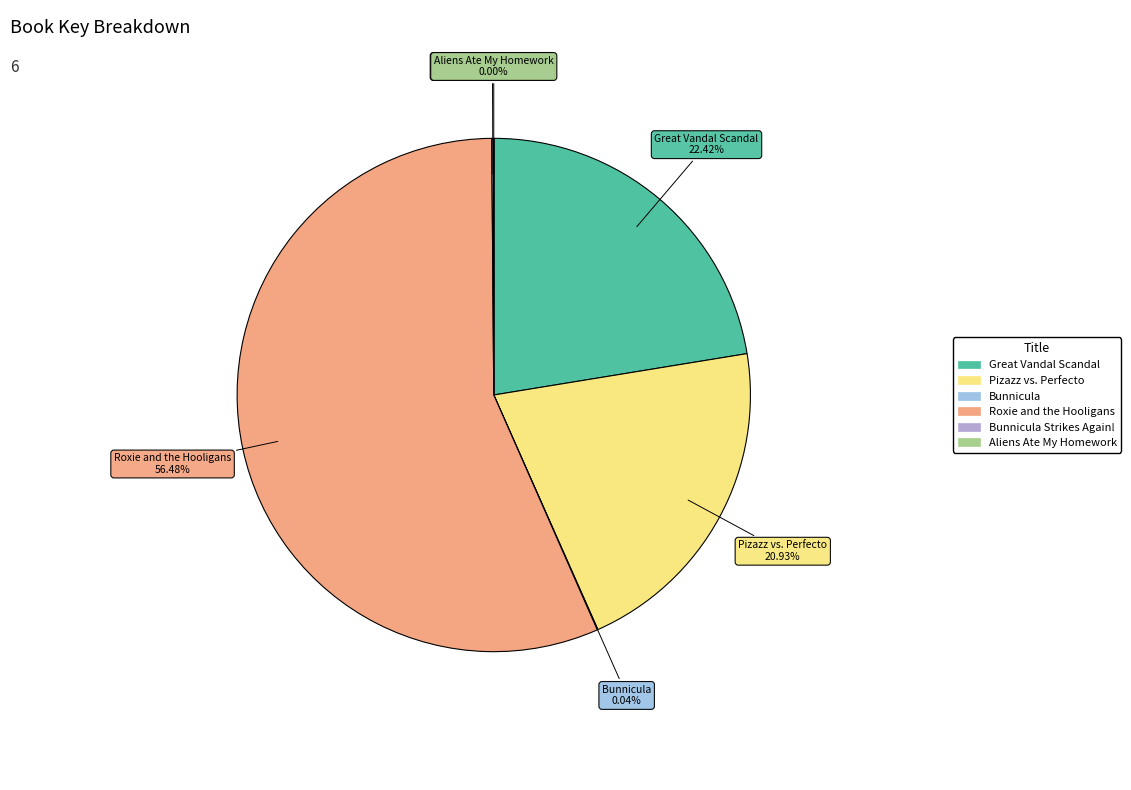

How many slices are in this pie chart?

6